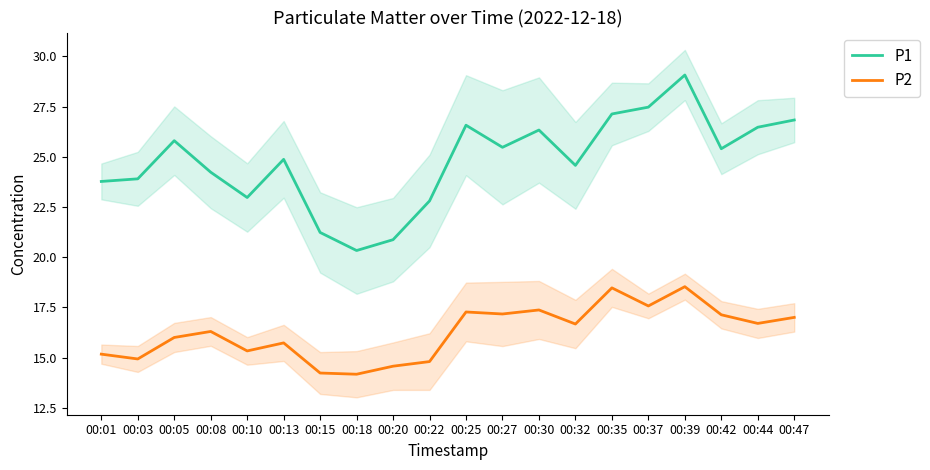

True or false: P2 and P1 cross at least once.

False